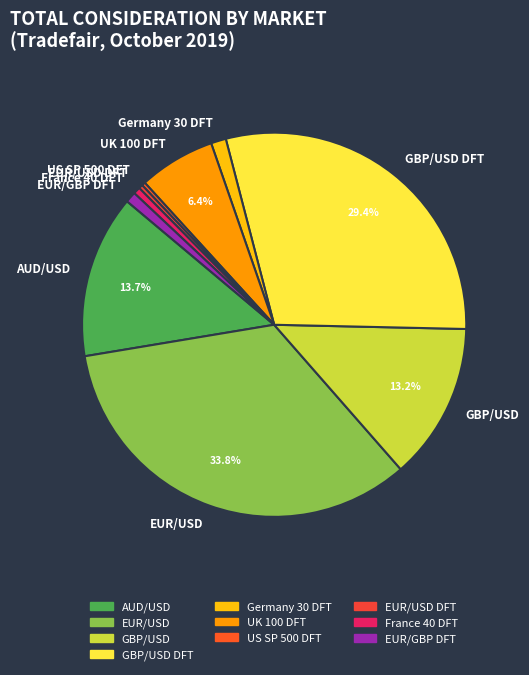

Approximately how many times larger is the value at AUD/USD compared to GBP/USD DFT?

0.5